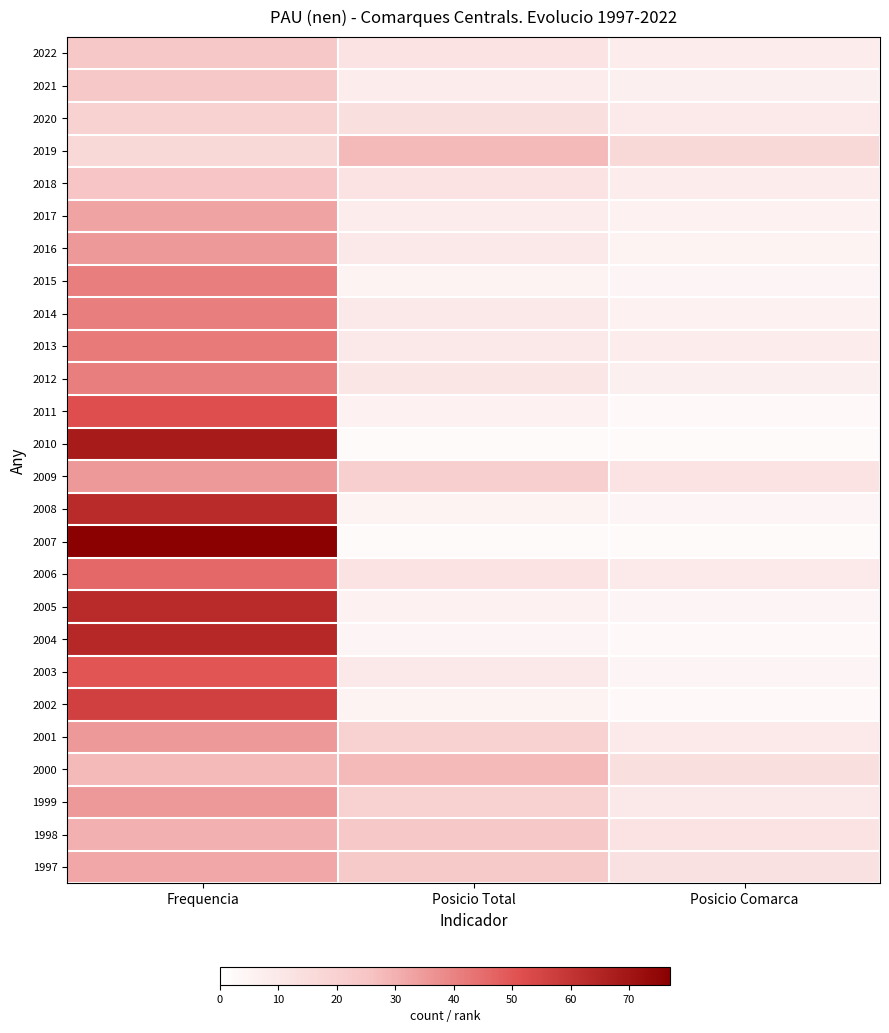

Reading right to left, transcribe all the data shown in this chart.

2022: Posicio Comarca=8	Posicio Total=12	Frequencia=24
2021: Posicio Comarca=7	Posicio Total=8	Frequencia=24
2020: Posicio Comarca=9	Posicio Total=14	Frequencia=20
2019: Posicio Comarca=17	Posicio Total=28	Frequencia=17
2018: Posicio Comarca=8	Posicio Total=12	Frequencia=25
2017: Posicio Comarca=6	Posicio Total=8	Frequencia=33
2016: Posicio Comarca=5	Posicio Total=10	Frequencia=35
2015: Posicio Comarca=4	Posicio Total=5	Frequencia=41
2014: Posicio Comarca=6	Posicio Total=10	Frequencia=41
2013: Posicio Comarca=8	Posicio Total=10	Frequencia=42
2012: Posicio Comarca=7	Posicio Total=11	Frequencia=41
2011: Posicio Comarca=3	Posicio Total=6	Frequencia=52
2010: Posicio Comarca=2	Posicio Total=2	Frequencia=68
2009: Posicio Comarca=12	Posicio Total=21	Frequencia=35
2008: Posicio Comarca=4	Posicio Total=5	Frequencia=63
2007: Posicio Comarca=2	Posicio Total=2	Frequencia=77
2006: Posicio Comarca=9	Posicio Total=12	Frequencia=46
2005: Posicio Comarca=4	Posicio Total=6	Frequencia=63
2004: Posicio Comarca=3	Posicio Total=4	Frequencia=64
2003: Posicio Comarca=4	Posicio Total=10	Frequencia=50
2002: Posicio Comarca=3	Posicio Total=5	Frequencia=56
2001: Posicio Comarca=9	Posicio Total=20	Frequencia=35
2000: Posicio Comarca=14	Posicio Total=28	Frequencia=28
1999: Posicio Comarca=10	Posicio Total=20	Frequencia=35
1998: Posicio Comarca=12	Posicio Total=24	Frequencia=30
1997: Posicio Comarca=13	Posicio Total=23	Frequencia=32